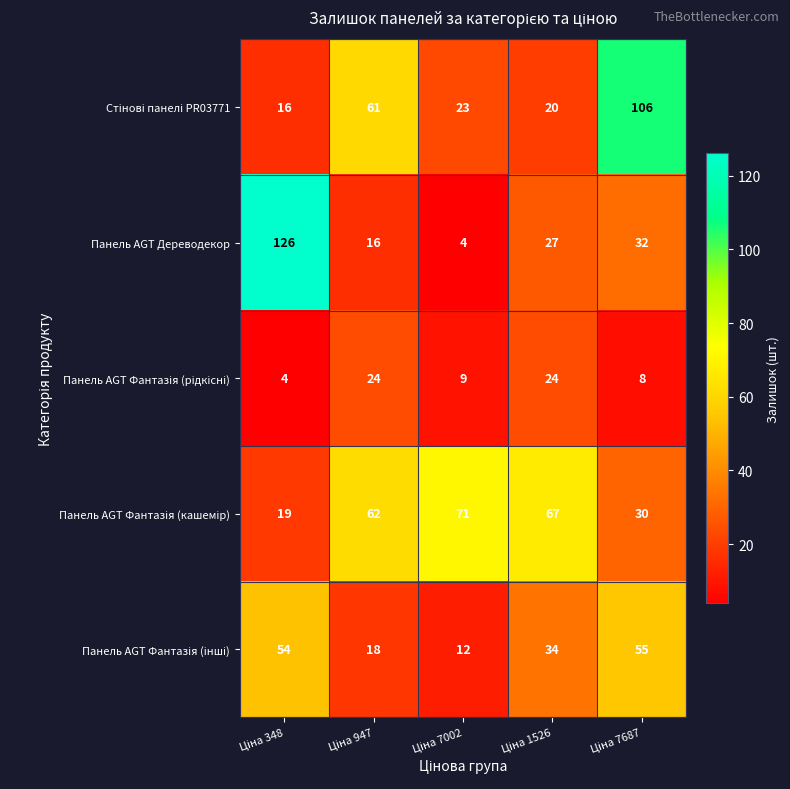

What is the minimum value shown in the chart?

4